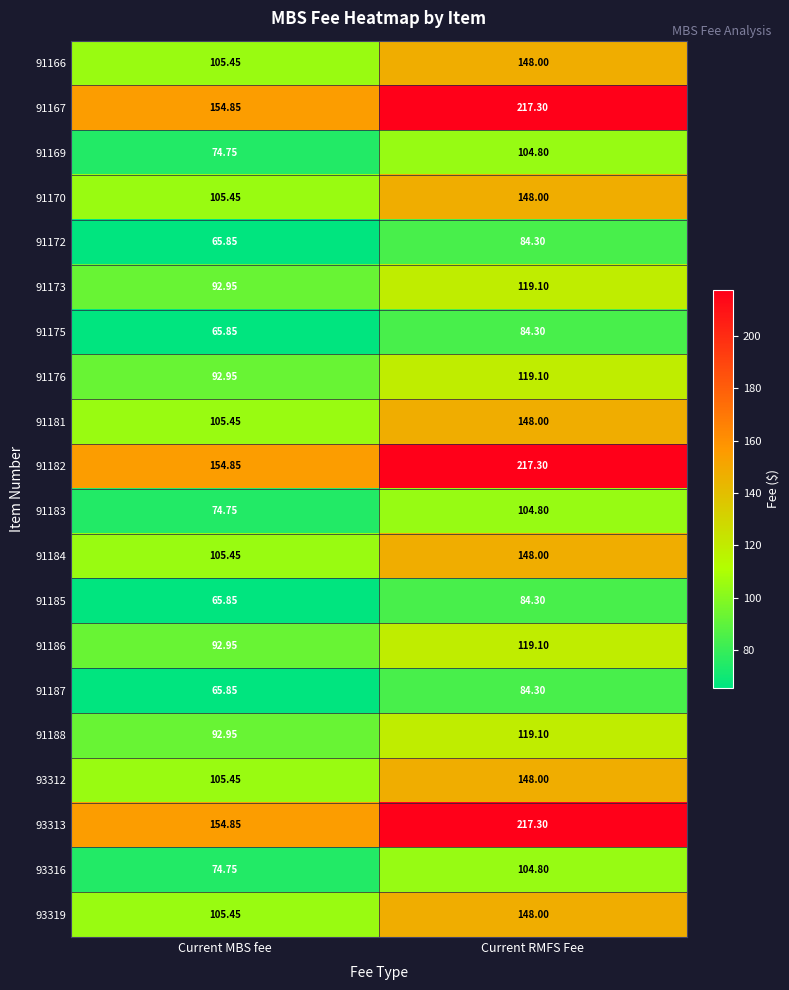

At which label is 91181 closest to 126?

Current MBS fee